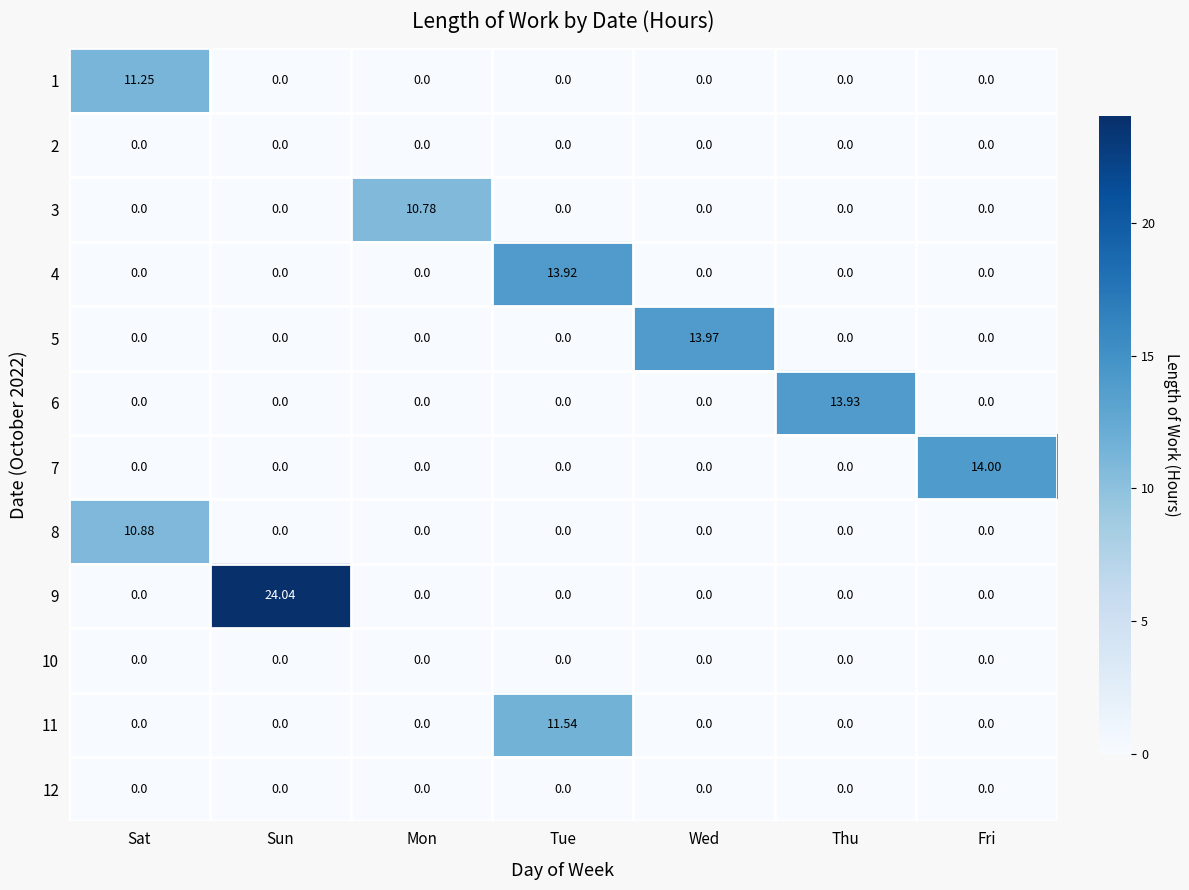

Which series has the largest total across all categories?

9